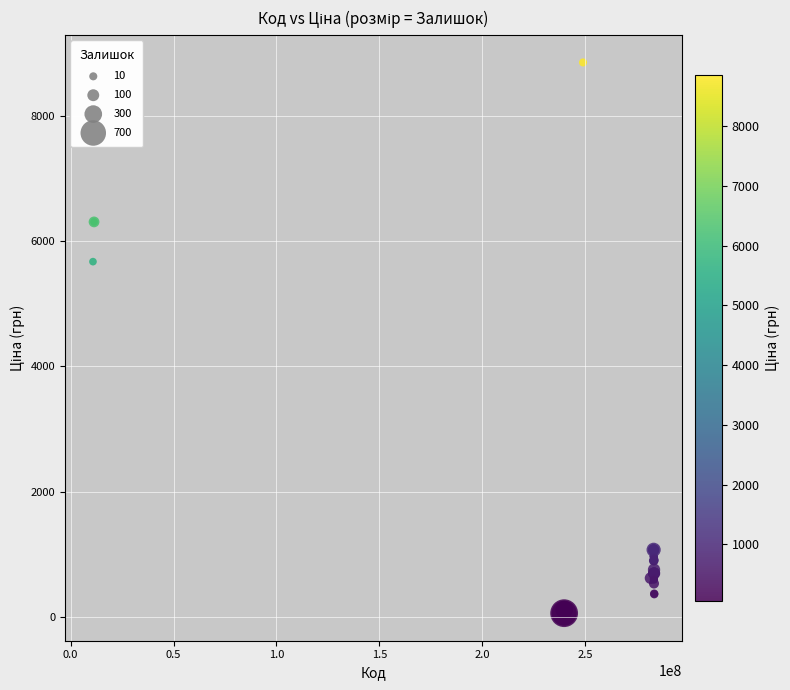

What Y value in the scatter plot is closest to 4456?

5673.8